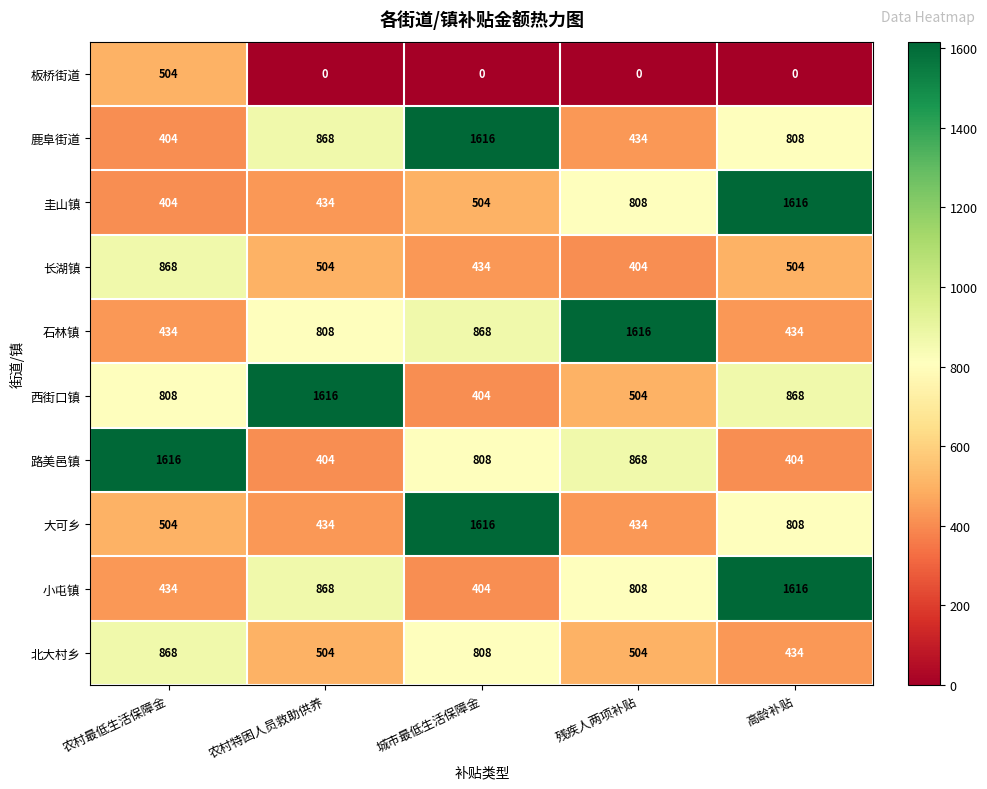

Which series has the largest total across all categories?

西街口镇